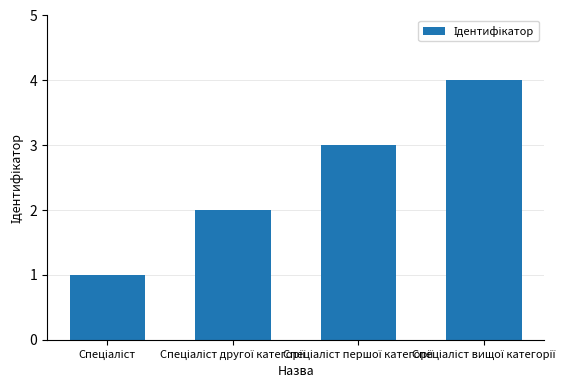

Reading left to right, transcribe all the data shown in this chart.

1	2	3	4